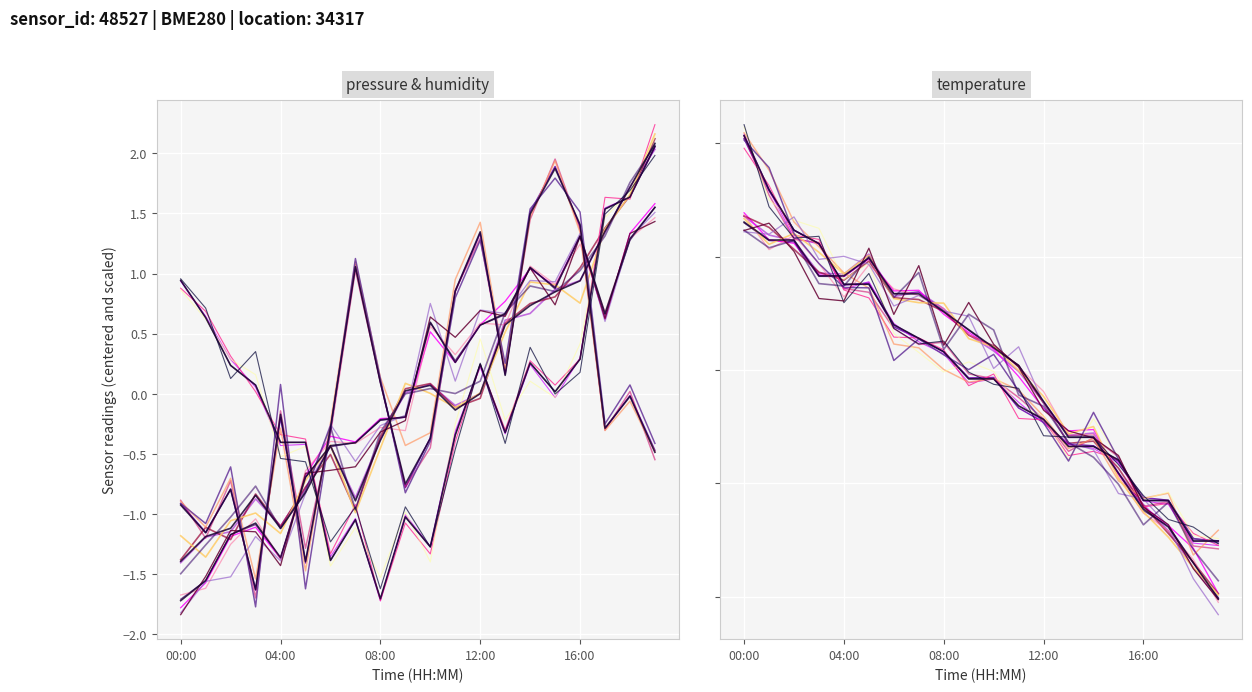

Reading left to right, what are all the values shown in this chart?

pressure: 0.9	0.6	0.2	0.1	-0.4	-0.4	-1.4	-1.0	-1.7	-1.0	-1.3	-0.3	0.2	-0.3	0.3	0.0	0.3	1.5	1.6	2.1
humidity: -1.7	-1.6	-1.2	-1.1	-1.4	-0.7	-0.4	-0.4	-0.2	-0.2	0.6	0.3	0.6	0.7	1.0	0.9	1.3	0.7	1.3	1.6
temperature: 2.1	1.6	1.2	1.1	0.8	0.8	0.4	0.3	0.2	-0.1	-0.1	-0.3	-0.4	-0.7	-0.7	-0.8	-1.1	-1.1	-1.5	-1.5
pressure_s2: -0.9	-1.2	-0.8	-1.6	-0.2	-1.4	-0.3	1.1	0.1	-0.8	-0.4	0.9	1.3	0.2	1.5	1.9	1.4	-0.3	-0.0	-0.5
humidity_s2: -1.4	-1.2	-1.1	-0.8	-1.1	-0.8	-0.4	-0.9	-0.4	0.0	0.1	-0.1	0.0	0.6	0.7	0.8	0.9	1.4	1.7	2.1
temperature_s2: 1.3	1.1	1.1	0.8	0.8	1.0	0.7	0.7	0.5	0.4	0.2	0.0	-0.3	-0.6	-0.6	-0.9	-1.2	-1.4	-1.7	-2.0